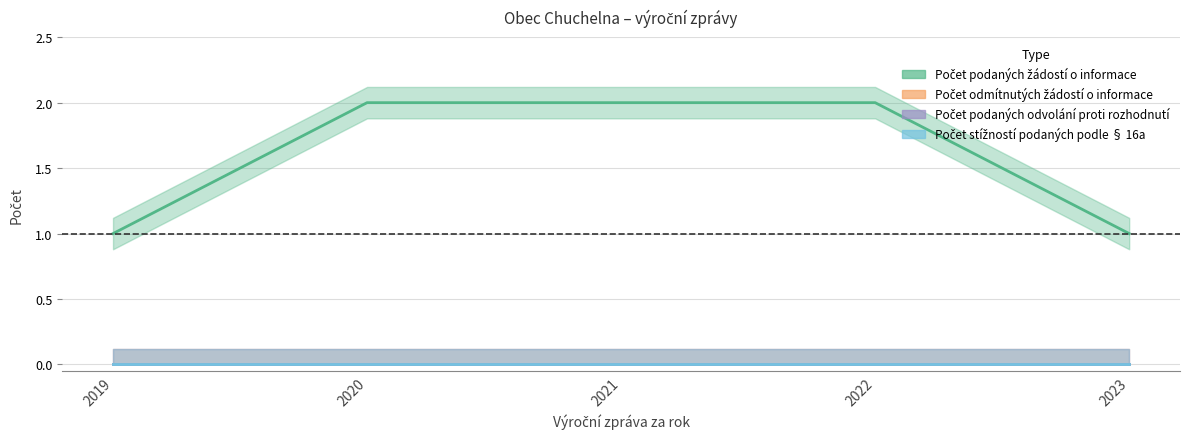

What is the average value of the Počet podaných žádostí o informace series?

2